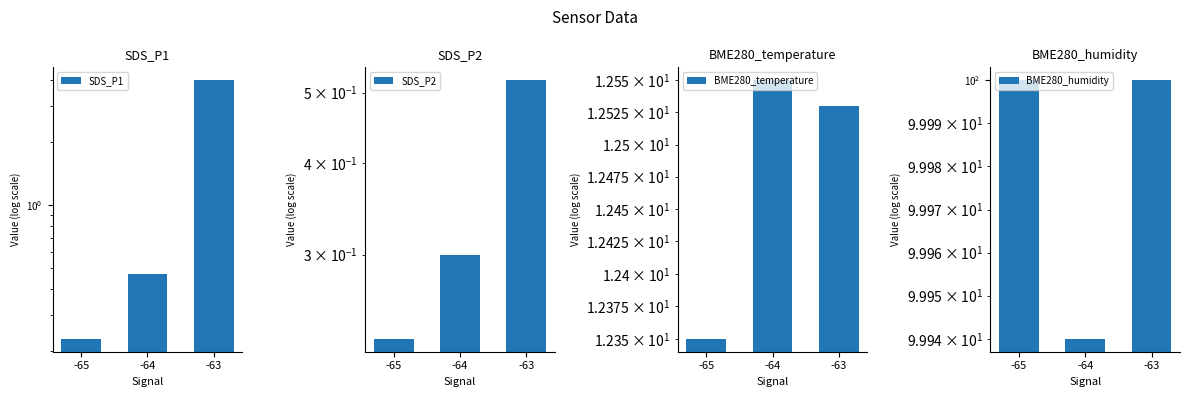

Is the value of SDS_P2 at -65 greater than the value of SDS_P1 at -65?

No